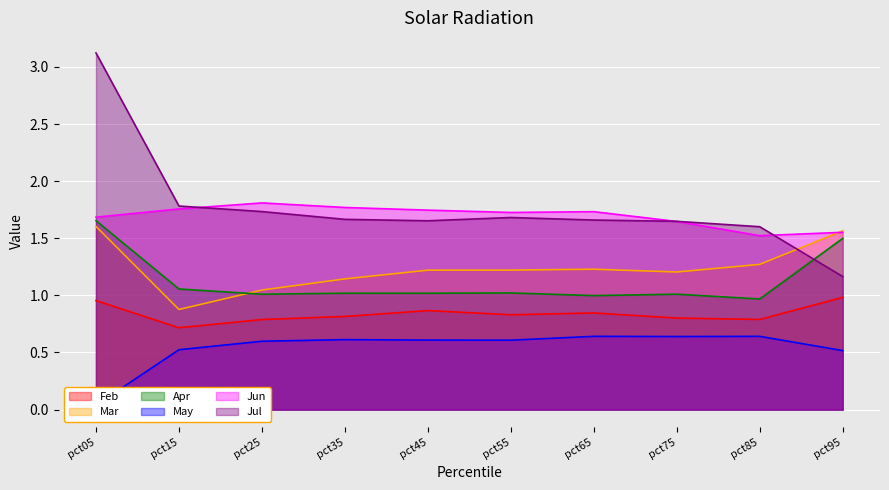

How many interior local peaks does the Feb series have?

2